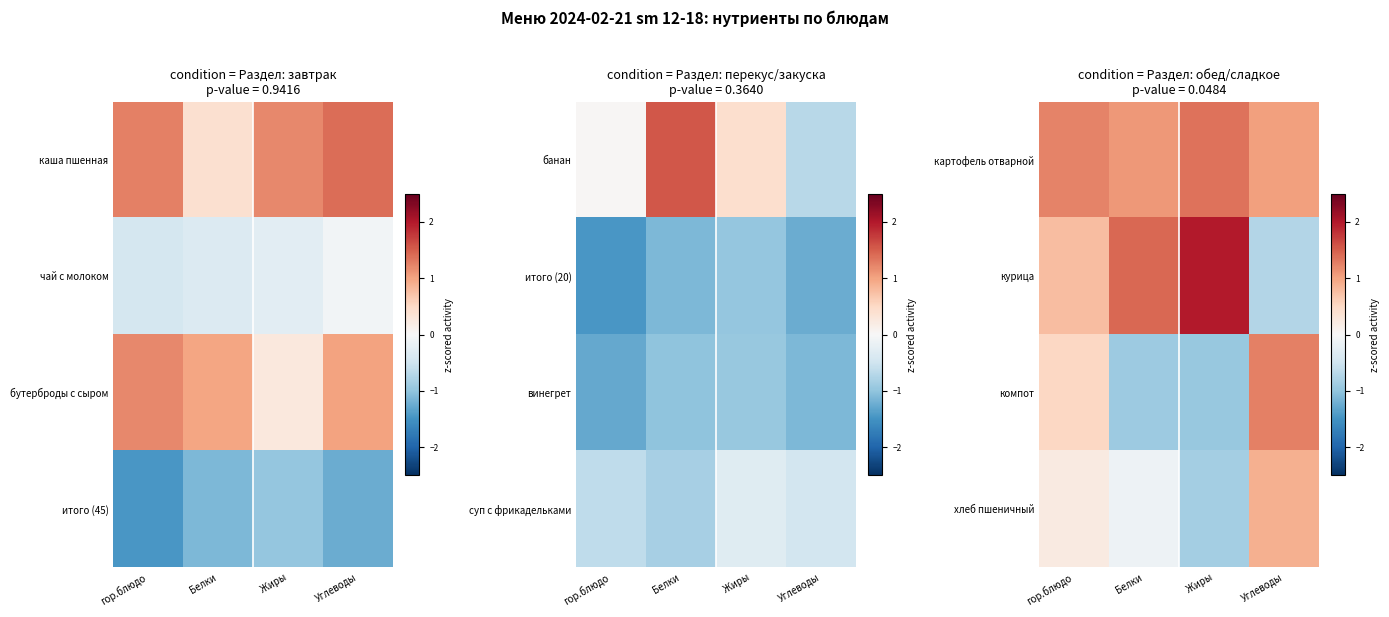

Which has a higher value, гор.блюдо or Жиры?

Жиры